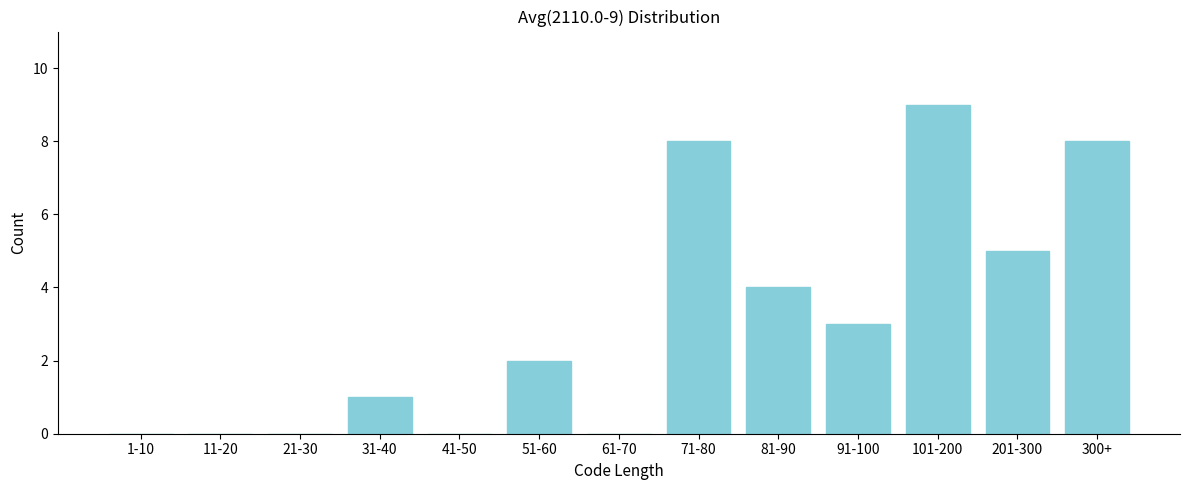

Reading left to right, what are all the values shown in this chart?

1-10=0	11-20=0	21-30=0	31-40=1	41-50=0	51-60=2	61-70=0	71-80=8	81-90=4	91-100=3	101-200=9	201-300=5	300+=8